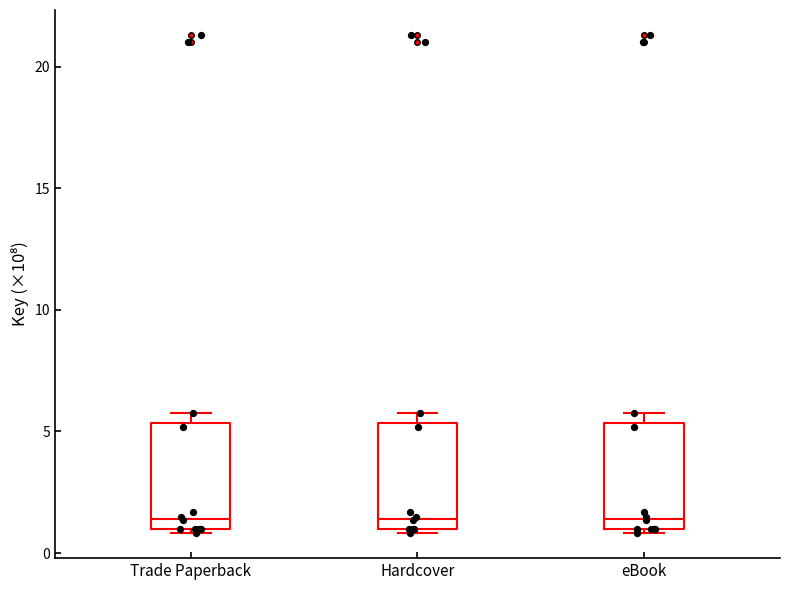

Reading left to right, read every box against the y-axis: the position of its median line, the range the box covers, and the ends of its whiskers. The values are not printed on the chart, so give them approximately, as read against the axis.

Trade Paperback: median 1.5, box 1.0 to 5.5, whiskers 1.0 (just below the box's lower edge) to 6.0
Hardcover: median 1.5, box 1.0 to 5.5, whiskers 1.0 (just below the box's lower edge) to 6.0
eBook: median 1.5, box 1.0 to 5.5, whiskers 1.0 (just below the box's lower edge) to 6.0